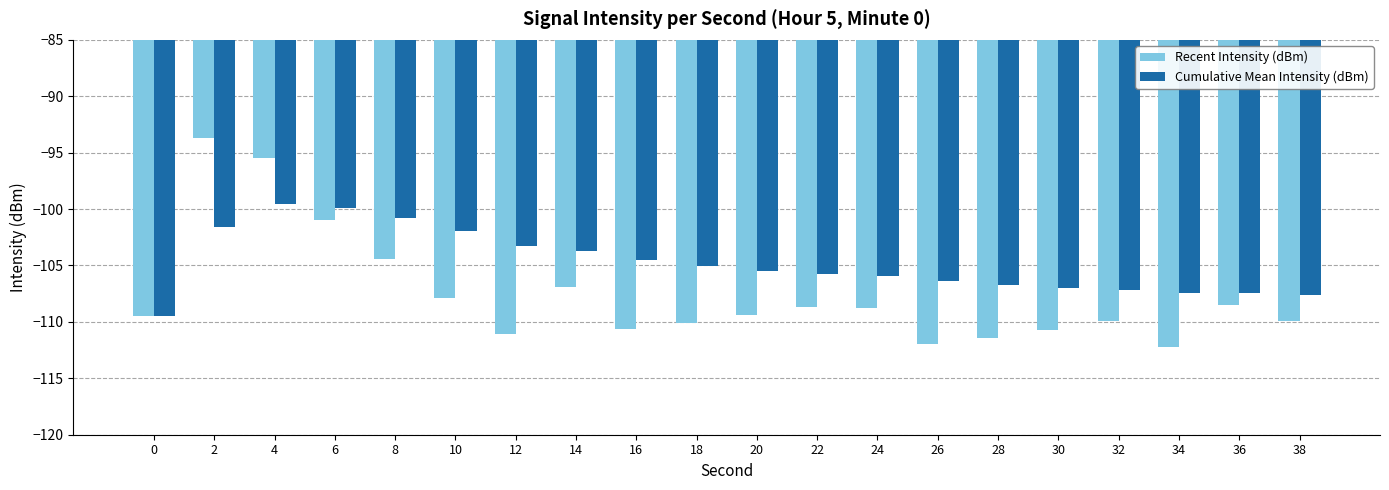

Count the number of categories in the chart.

20